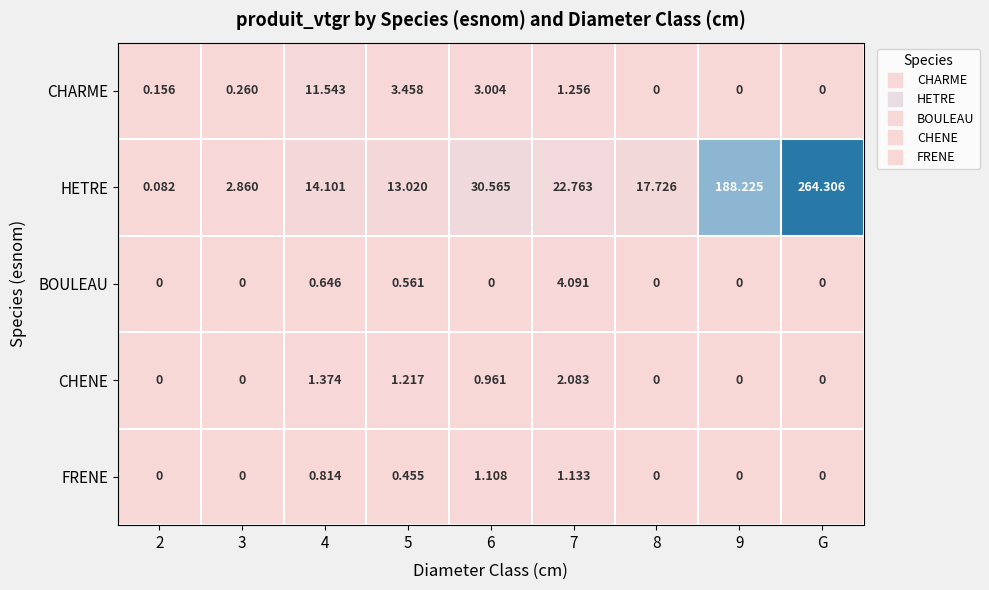

Which series has the widest spread of values?

HETRE